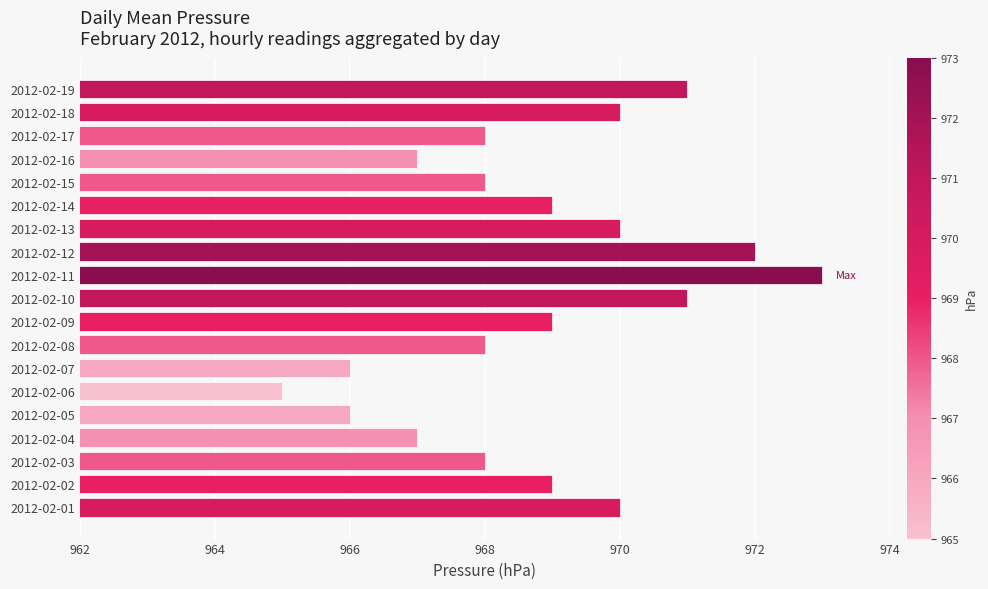

What is the ratio of the value at 2012-02-05 to the value at 2012-02-01?

1.0